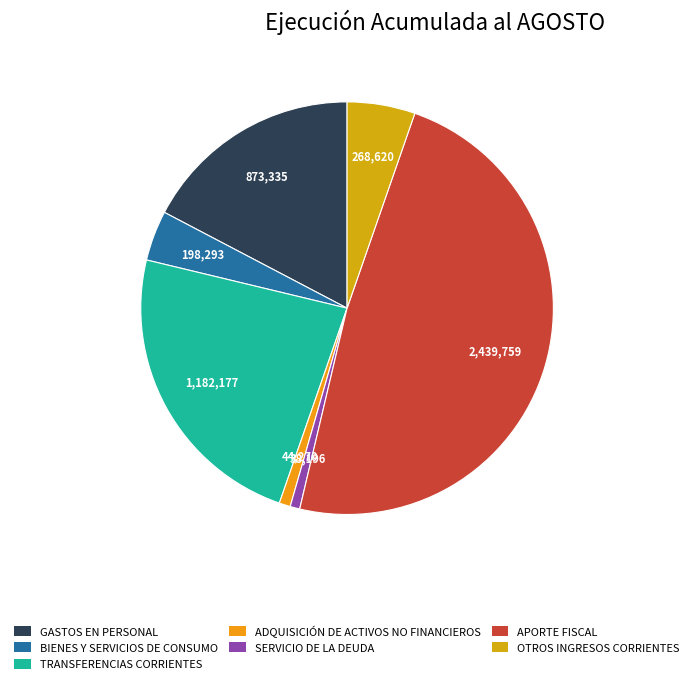

Which slice is the smallest?

SERVICIO DE LA DEUDA